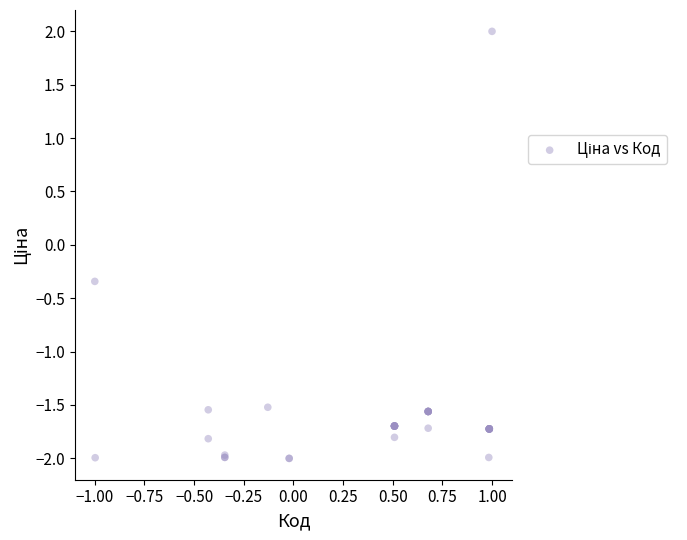

What Y value in the scatter plot is closest to 0?

-0.3